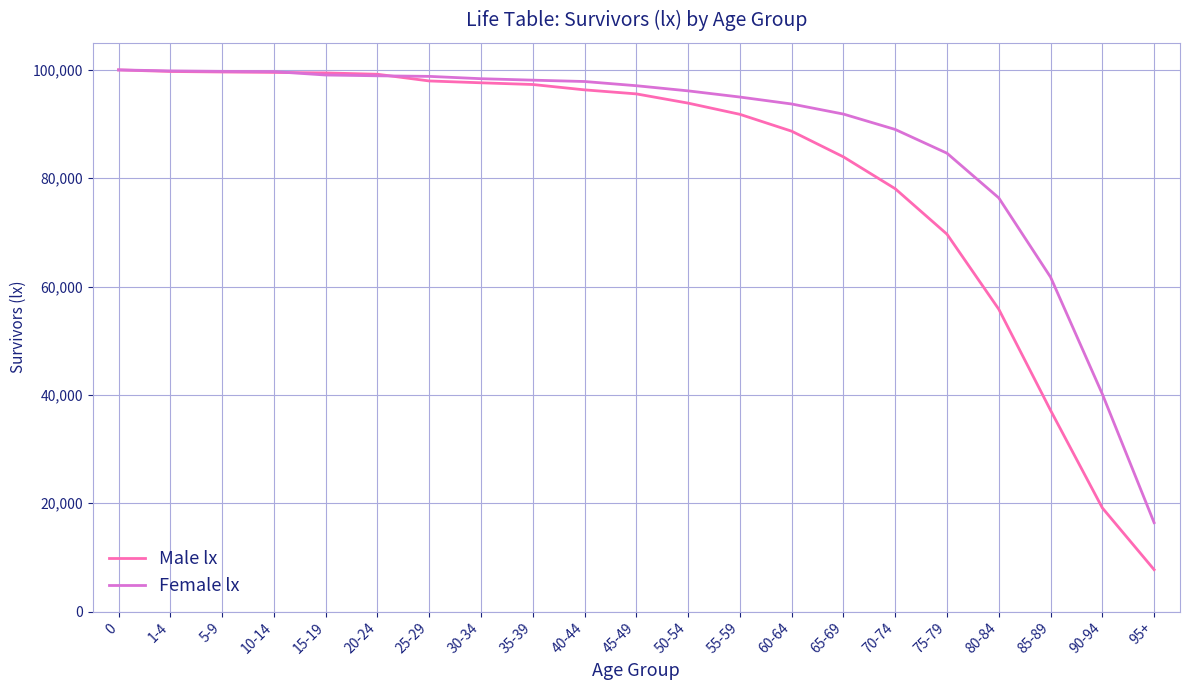

Is the value of Male lx at 80-84 greater than the value of Female lx at 95+?

Yes